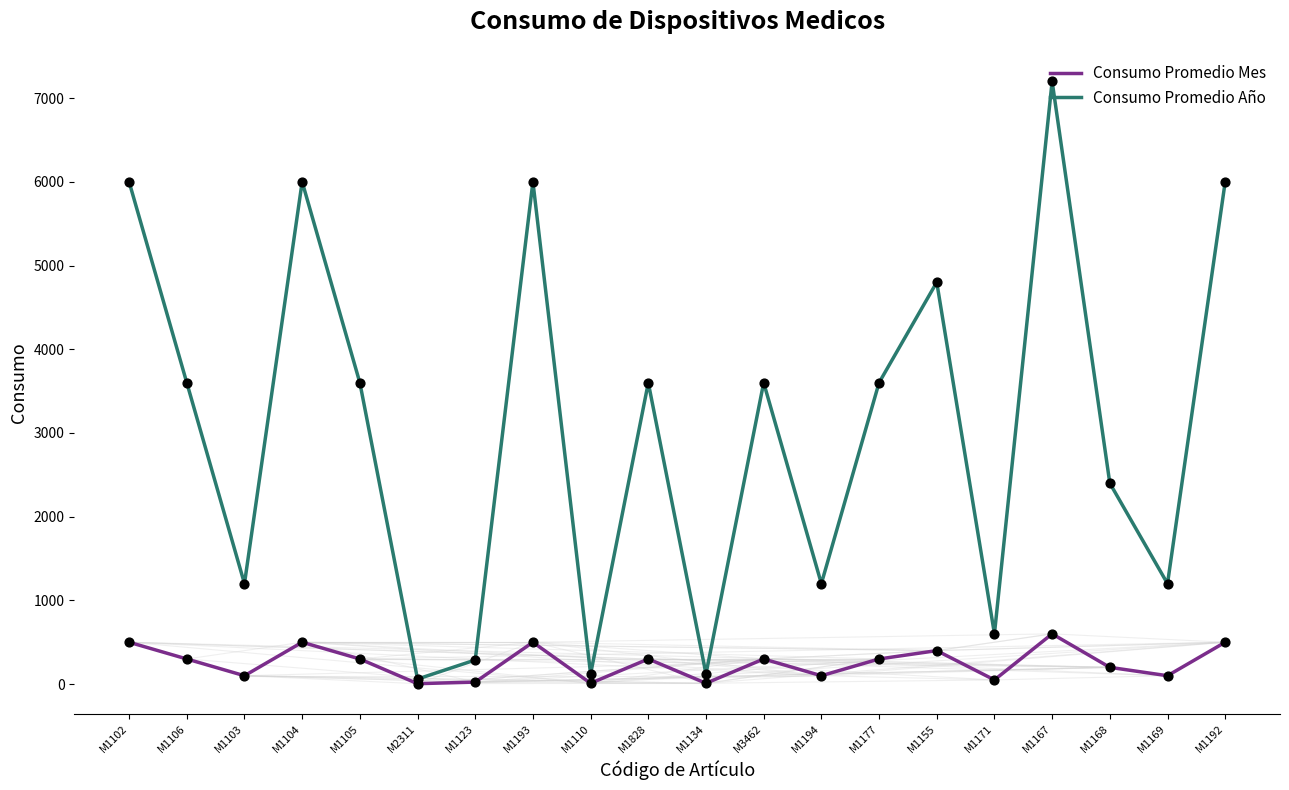

Is the value of Consumo Promedio Mes at M1168 greater than the value of Consumo Promedio Año at M1169?

No